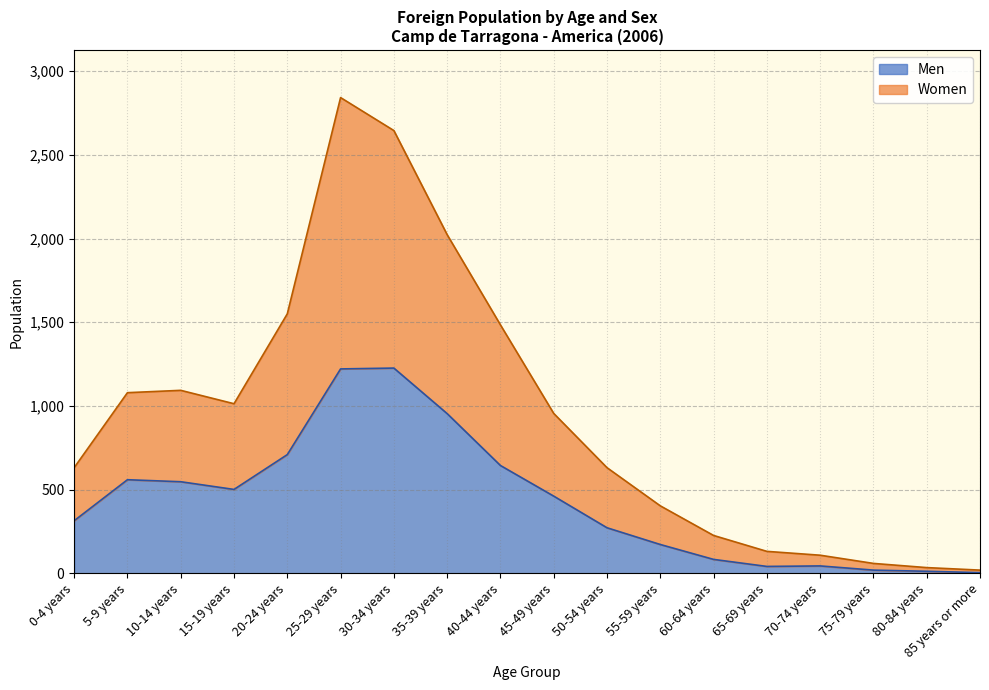

The Men series shows 19 at 75-79 years. True or false?

True